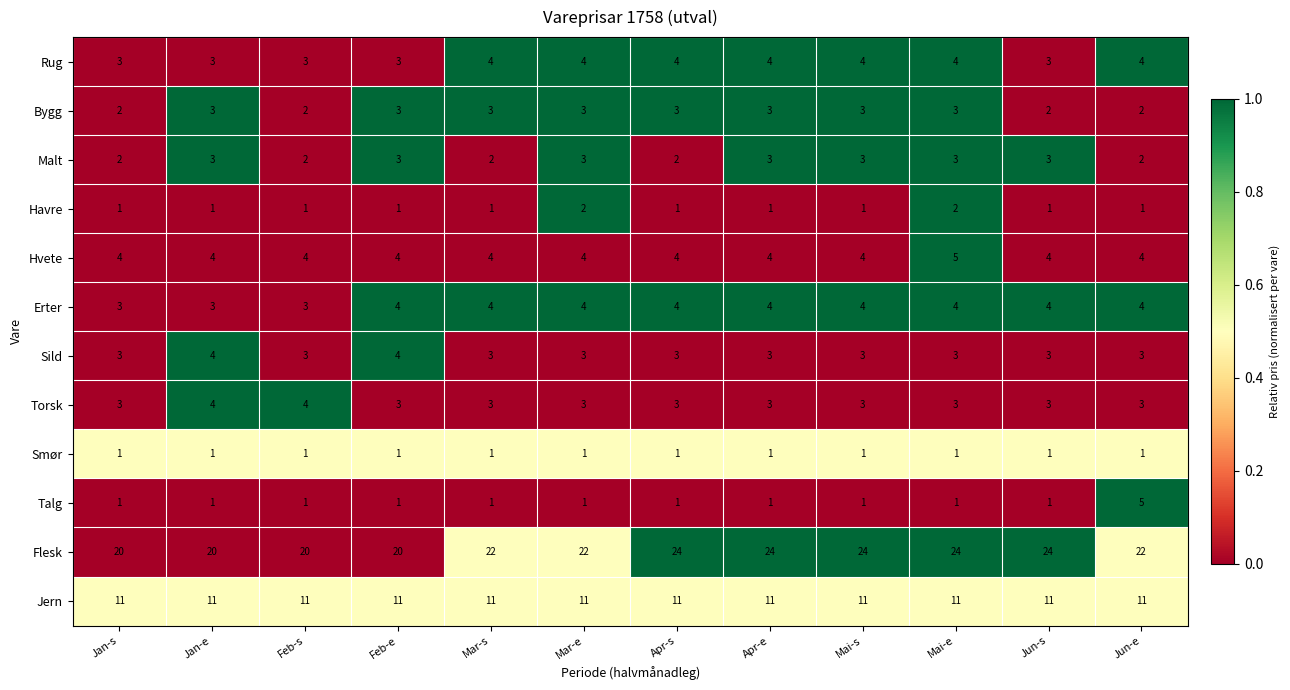

True or false: Erter has a value of 6 at Apr-e.

False